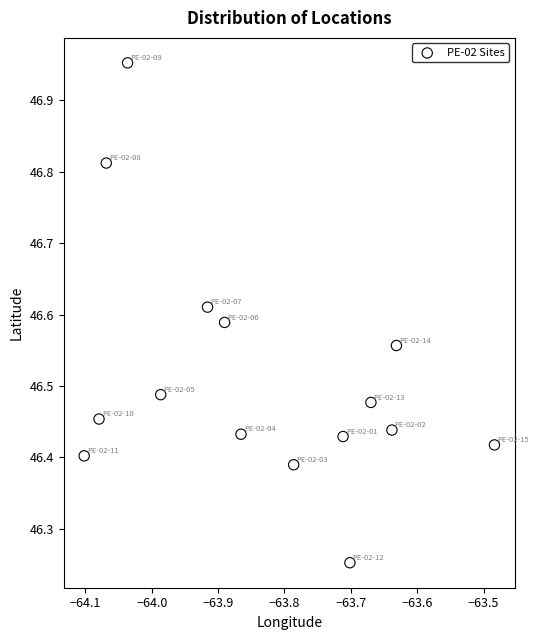

What is the range of X values (max minus min)?

0.6